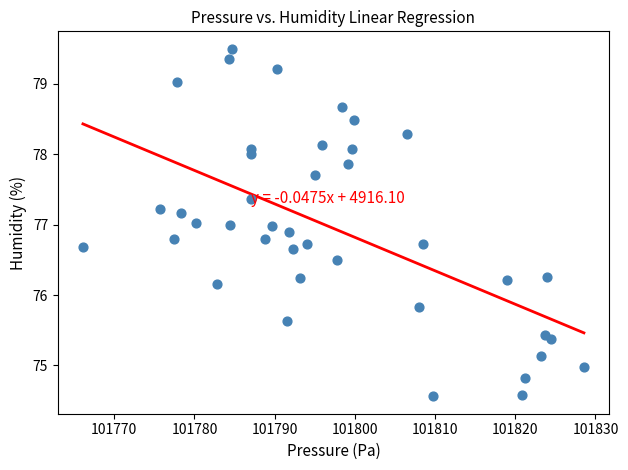

What is the range of Y values (max minus min)?

4.9